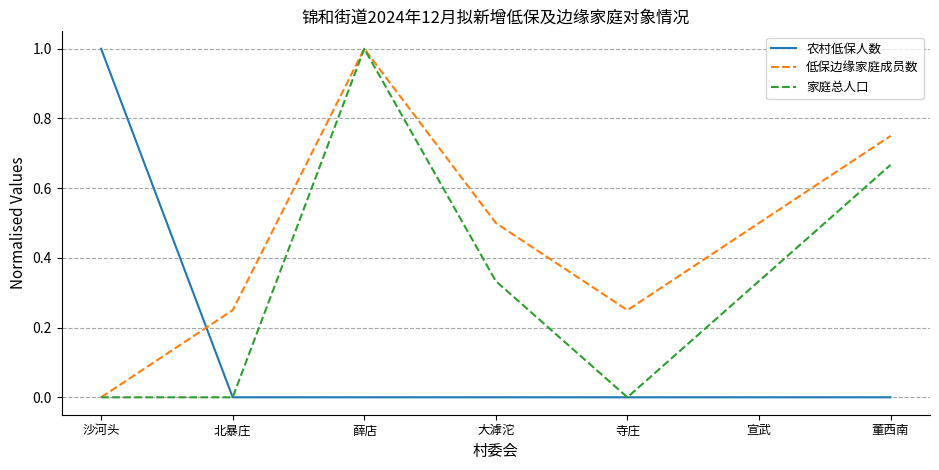

The value of 低保边缘家庭成员数 at 北暴庄 is 0.4. True or false?

False